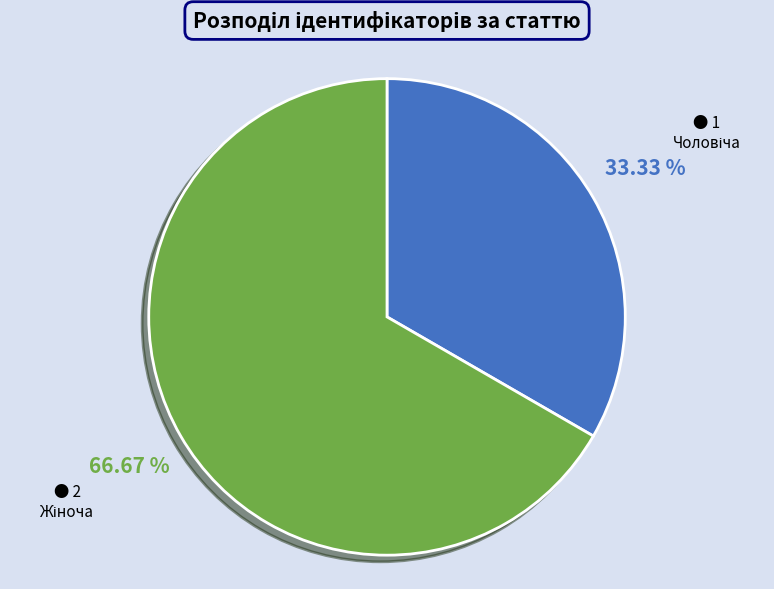

Count the number of slices in the pie.

2